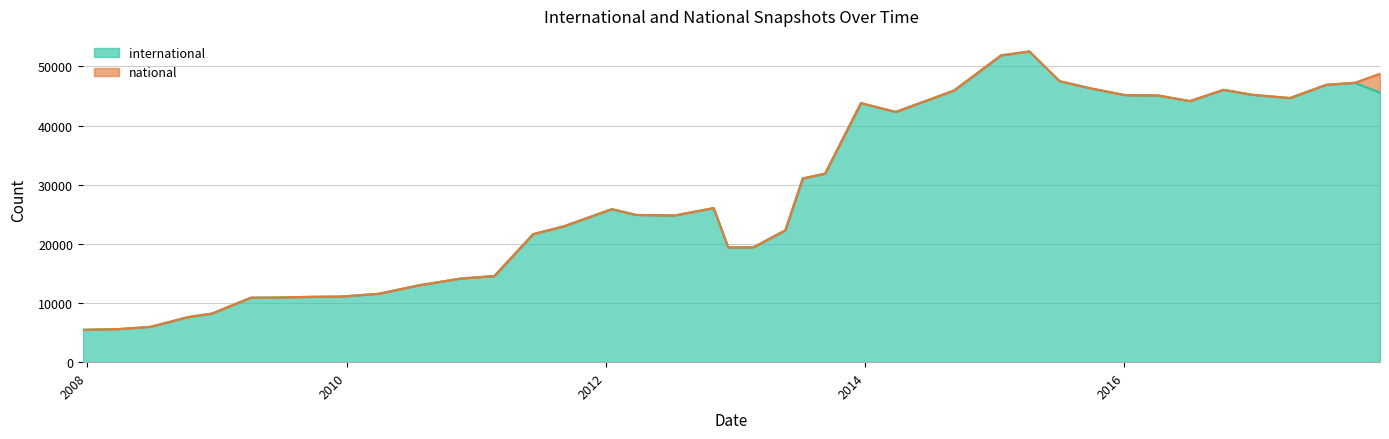

How many values in the international series are below 25873?

20